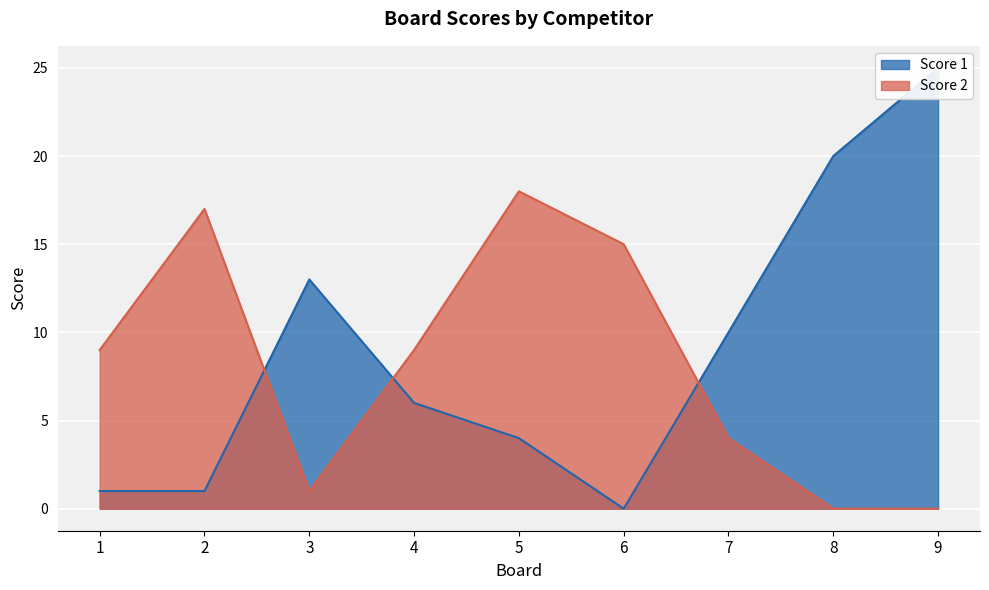

The value of Score 2 at 6 is 24. True or false?

False